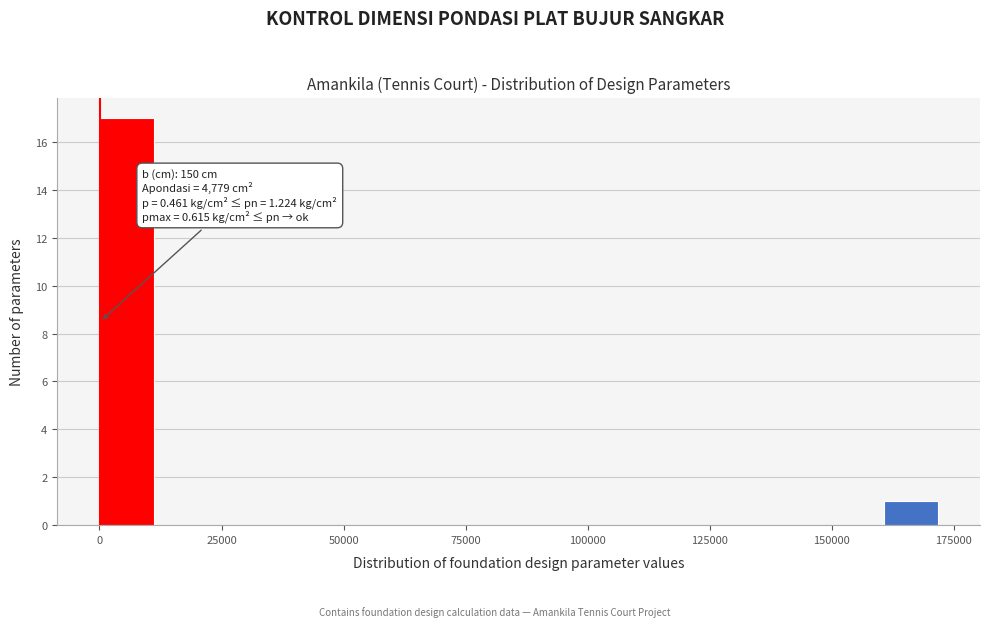

Read against the x-axis, roughly where is the centre of the tallest bar?

5000